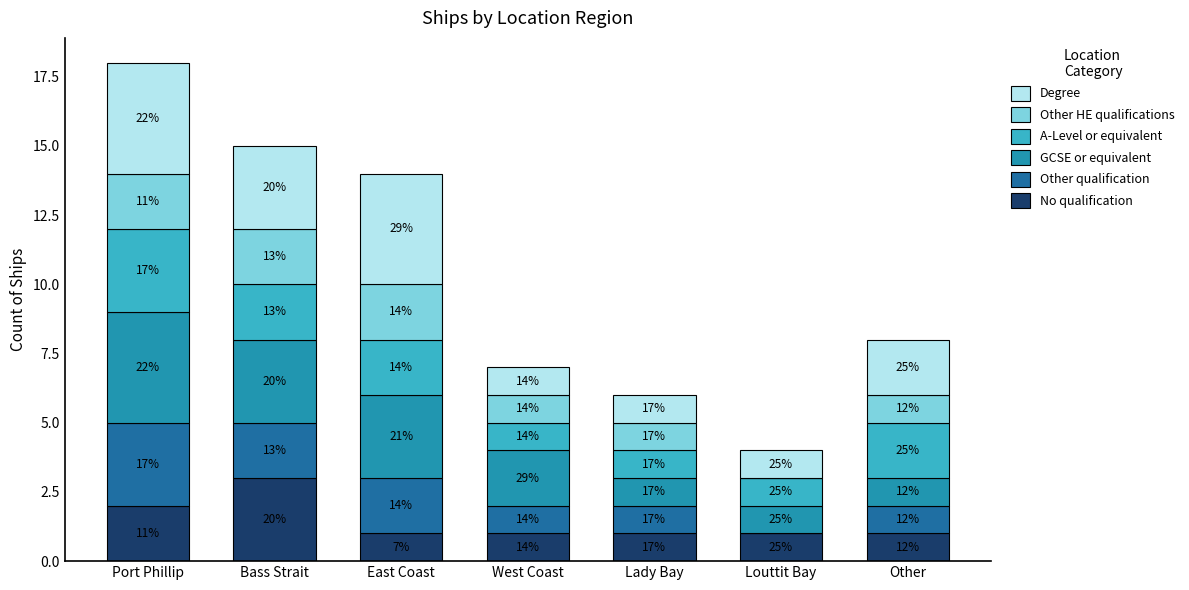

What are all the series names shown in the legend?

Degree, Other HE qualifications, A-Level or equivalent, GCSE or equivalent, Other qualification, No qualification